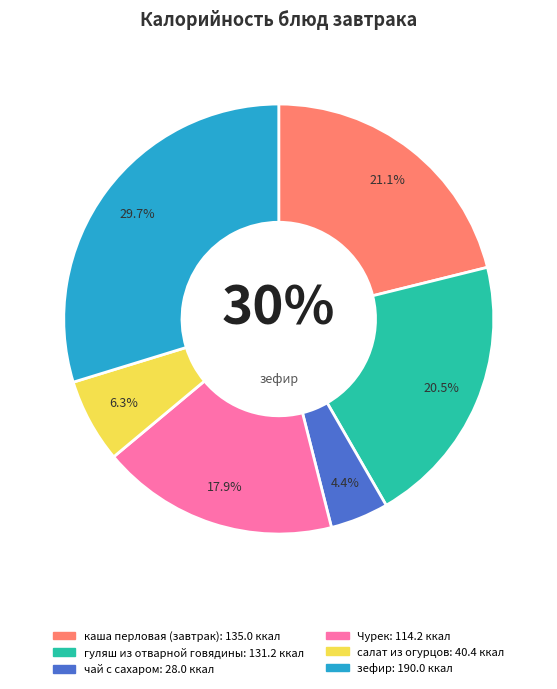

Approximately how many times larger is the value at гуляш из отварной говядины compared to каша перловая (завтрак)?

1.0